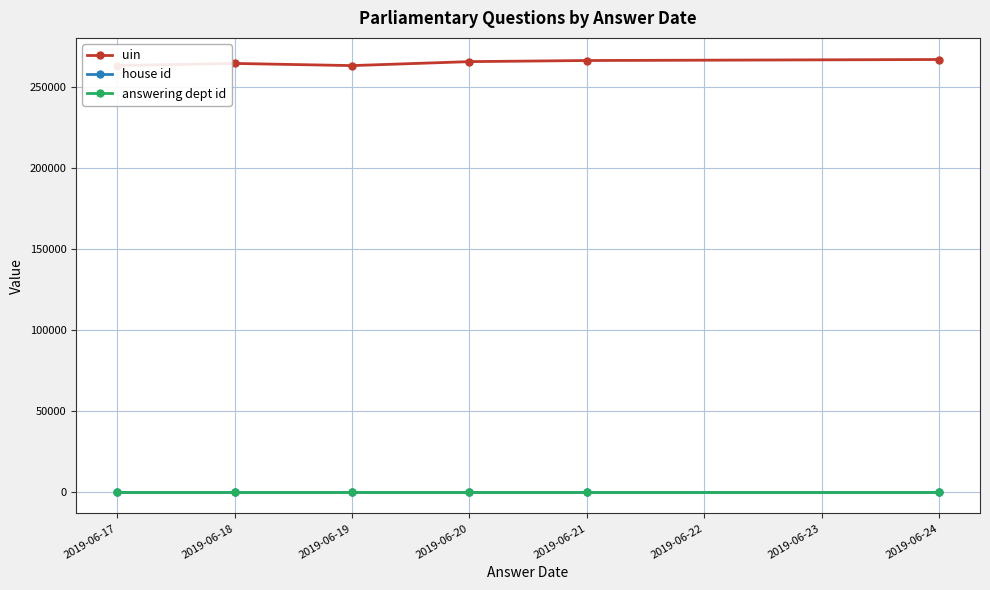

True or false: answering dept id and house id intersect in this chart.

False